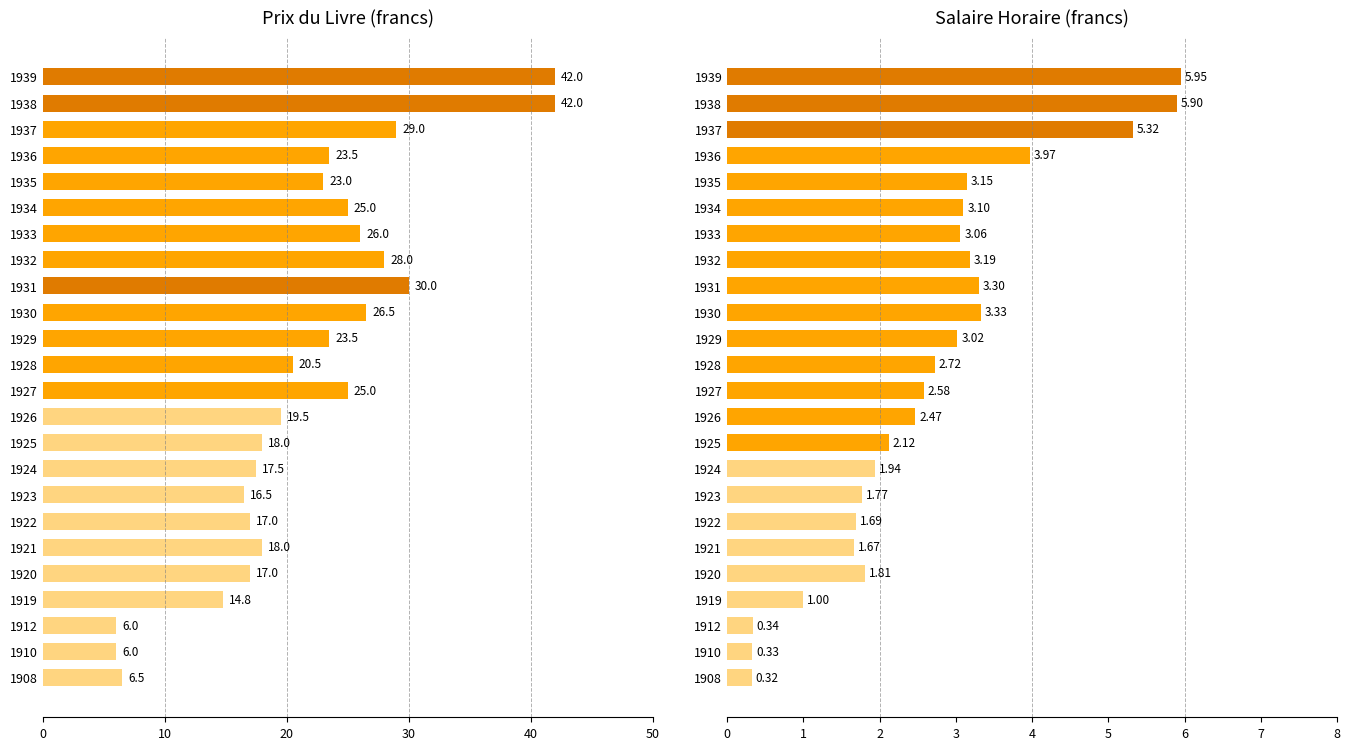

Is the value of Prix at 1935 greater than the value of Salaire Horaire at 1933?

Yes